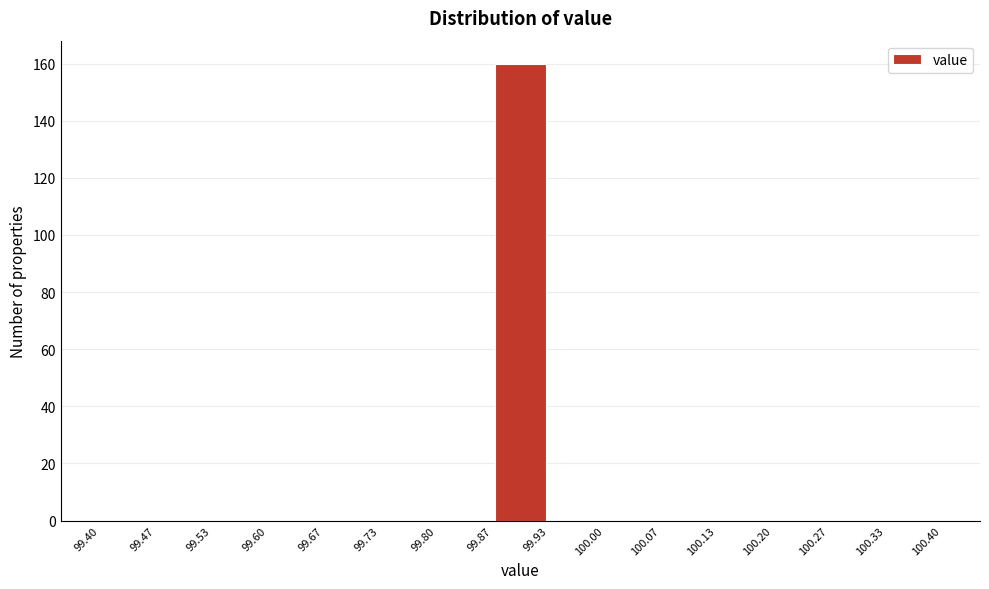

Over which range of the x-axis is the bar tallest?

99.87 to 99.93